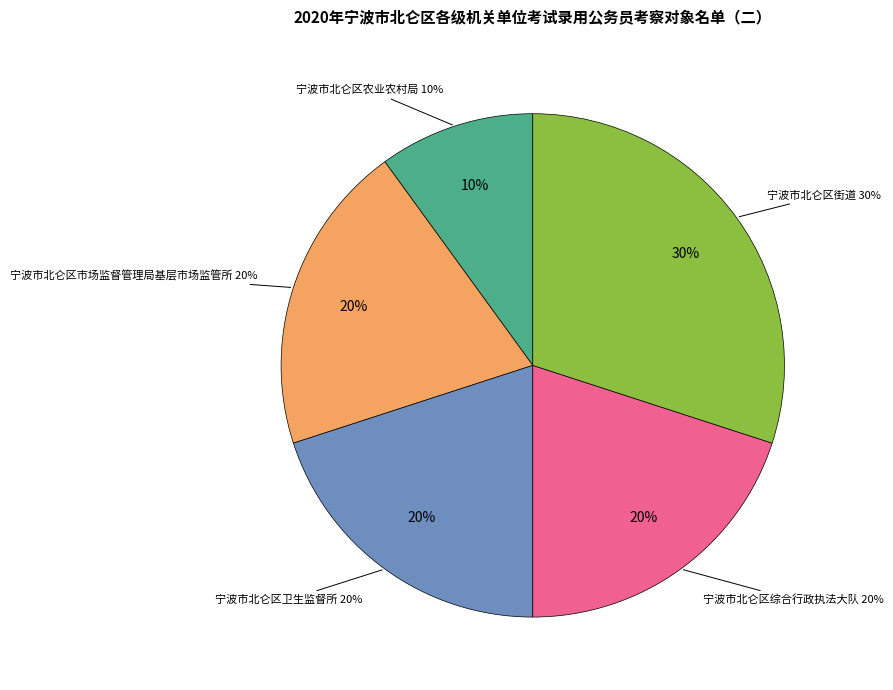

Which category has the biggest portion of the pie?

宁波市北仑区街道